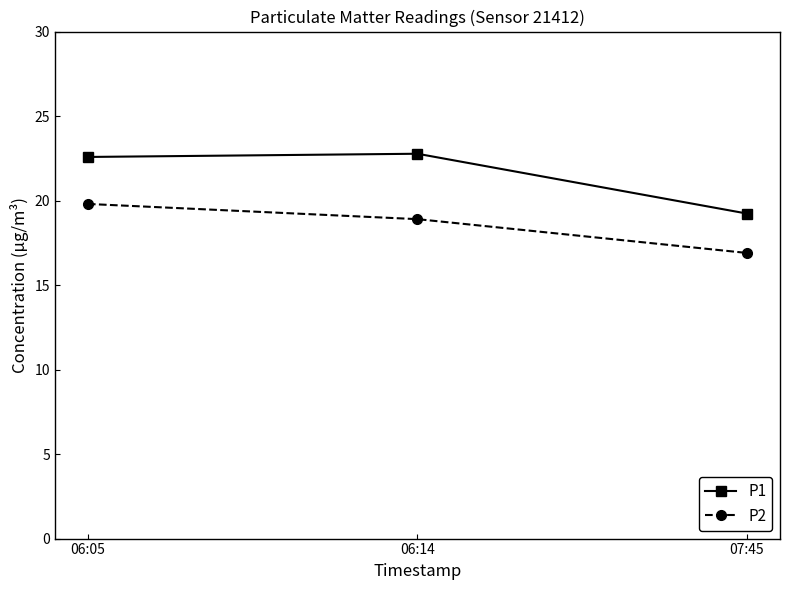

At how many categories does at least one series exceed 20?

2